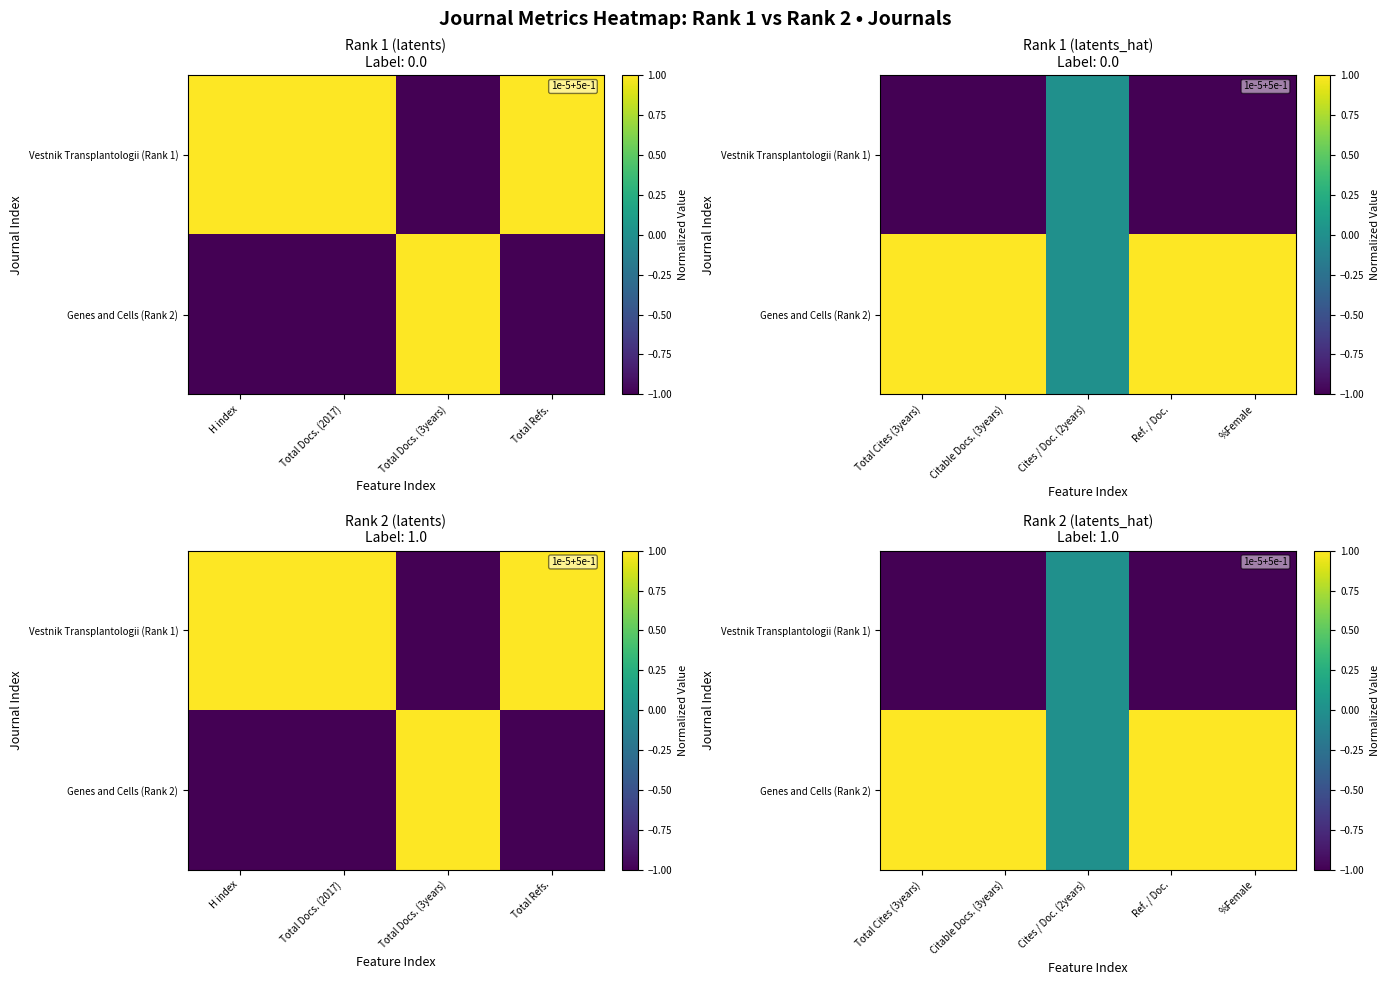

The Genes and Cells (Rank 2) series shows 2 at Ref. / Doc.. True or false?

False